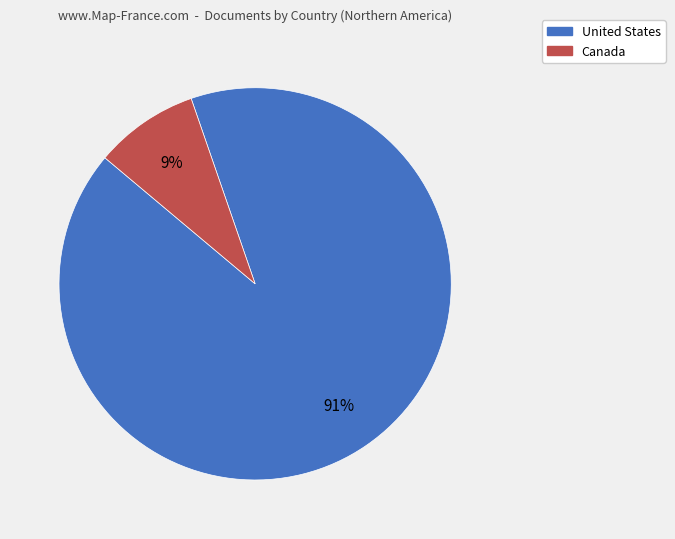

Between Canada and United States, which is larger?

United States